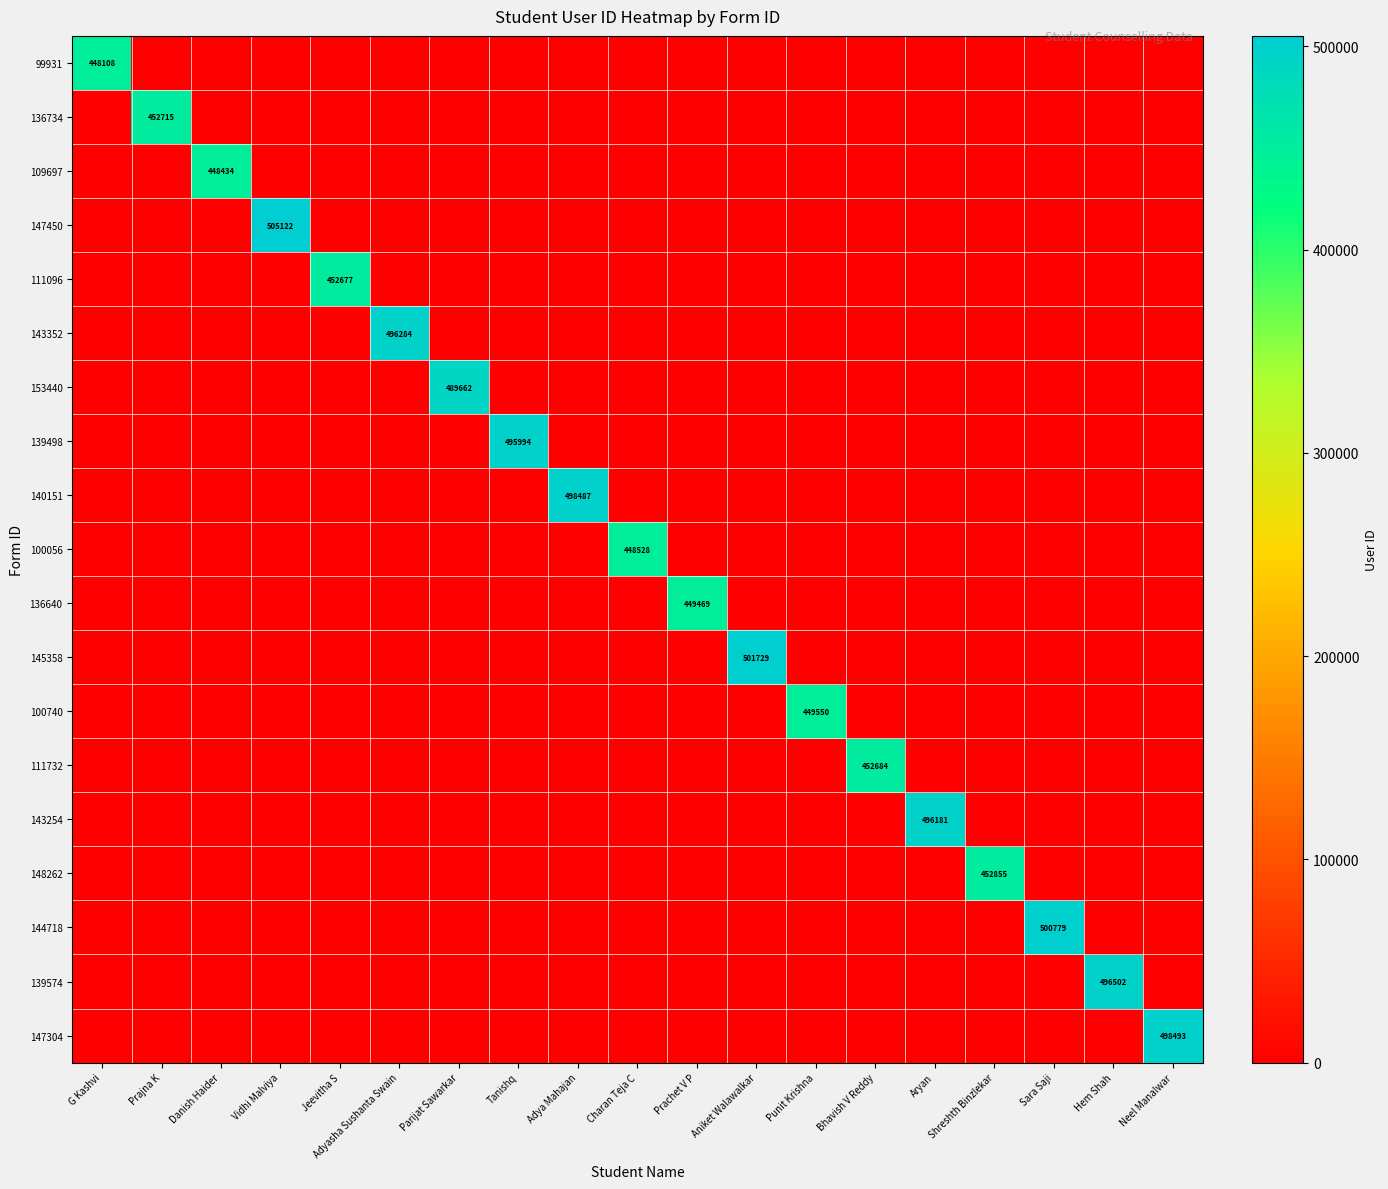

How many data points does each series have?

19